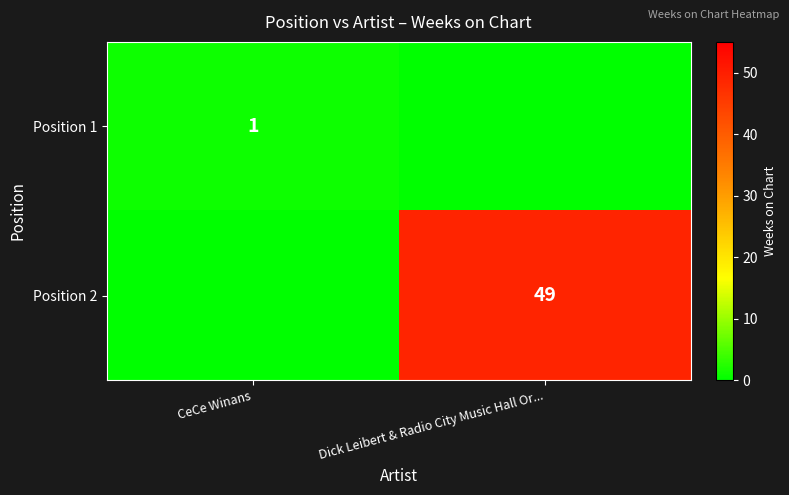

Is the value of Position 2 at Dick Leibert & Radio City Music Hall Or... greater than the value of Position 1 at CeCe Winans?

Yes